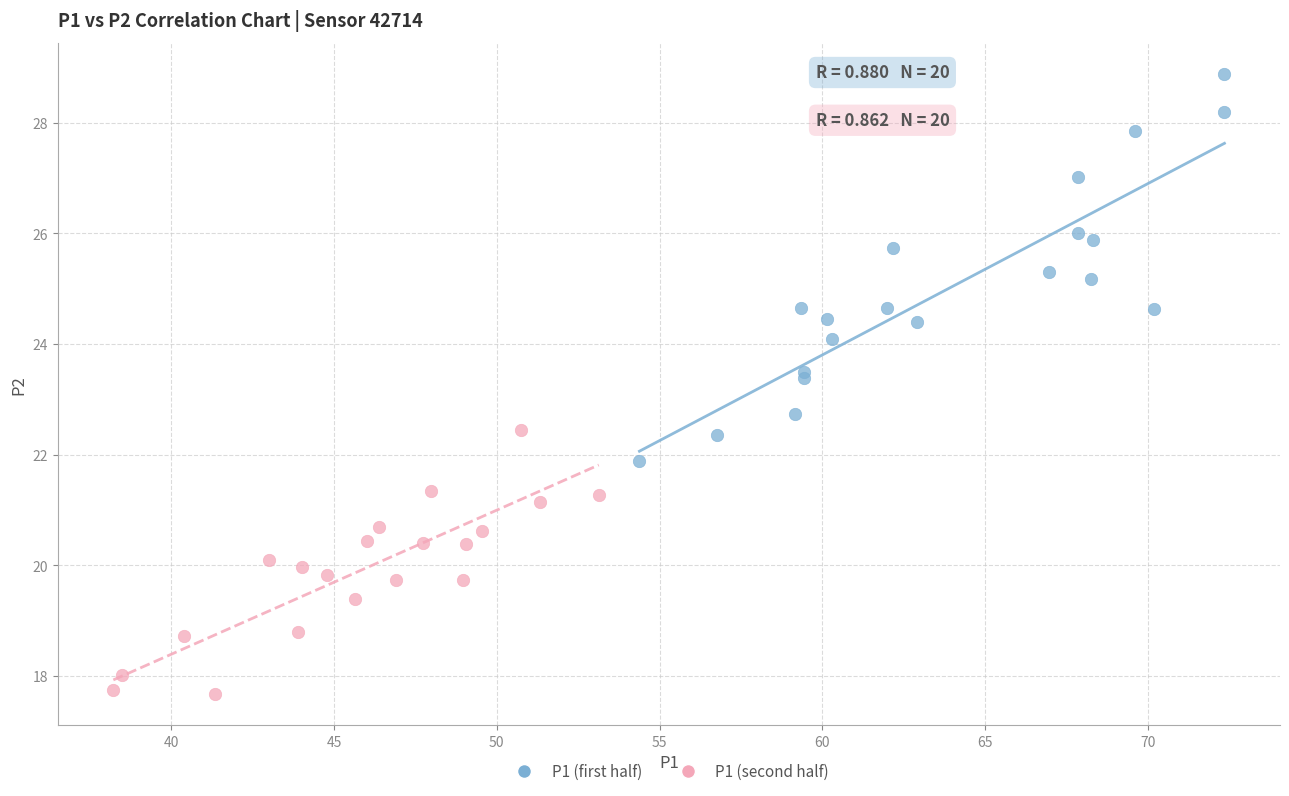

Which series reaches the maximum Y coordinate?

P1 (first half)